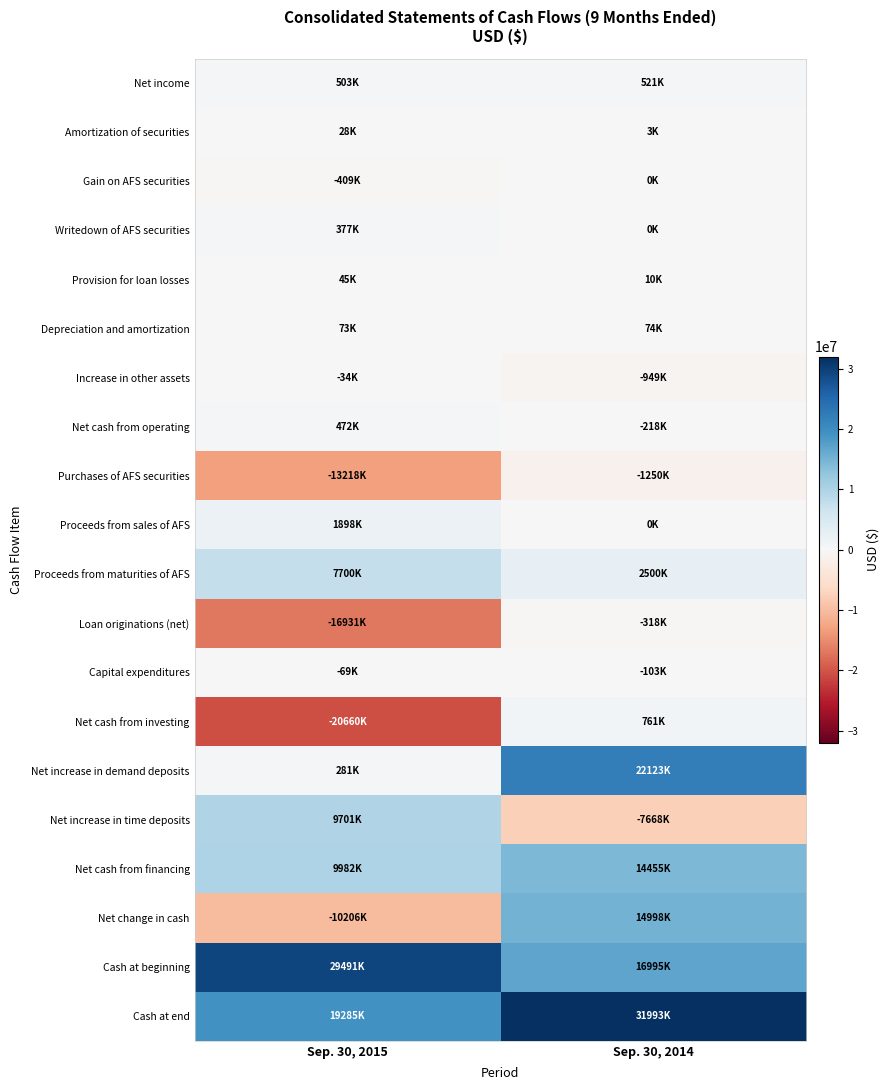

Which category has the highest value across all series?

Sep. 30, 2014